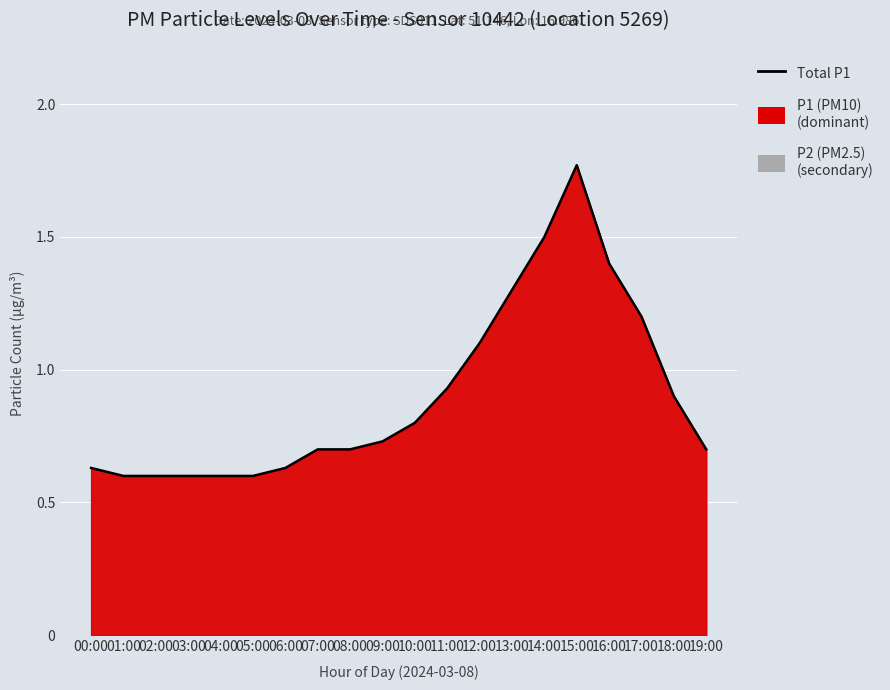

What is the sum of the values at 19:00 and 07:00?

1.4